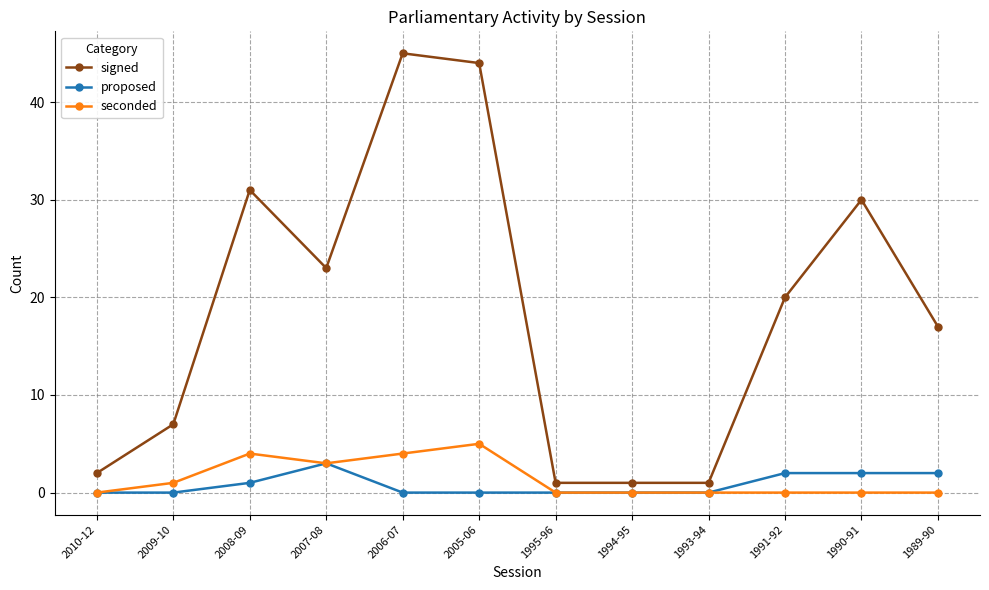

How many series are shown in this chart?

3